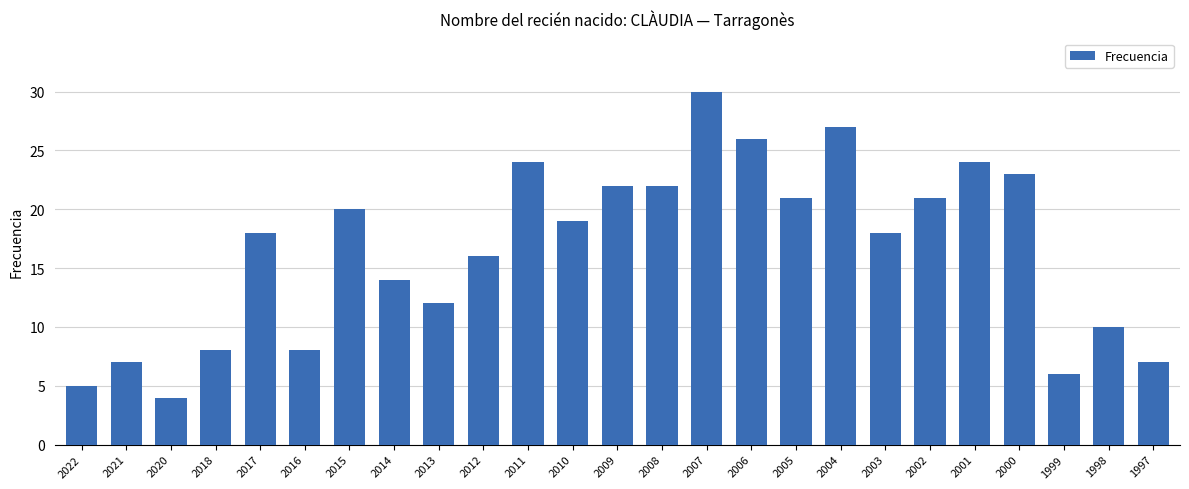

What is the approximate value at 2020?

4